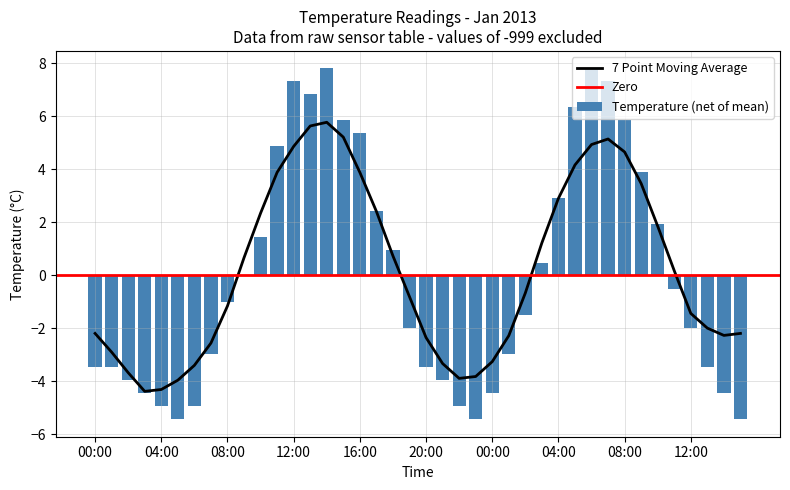

The chart shows a value of -4.9 at 22:00. True or false?

True